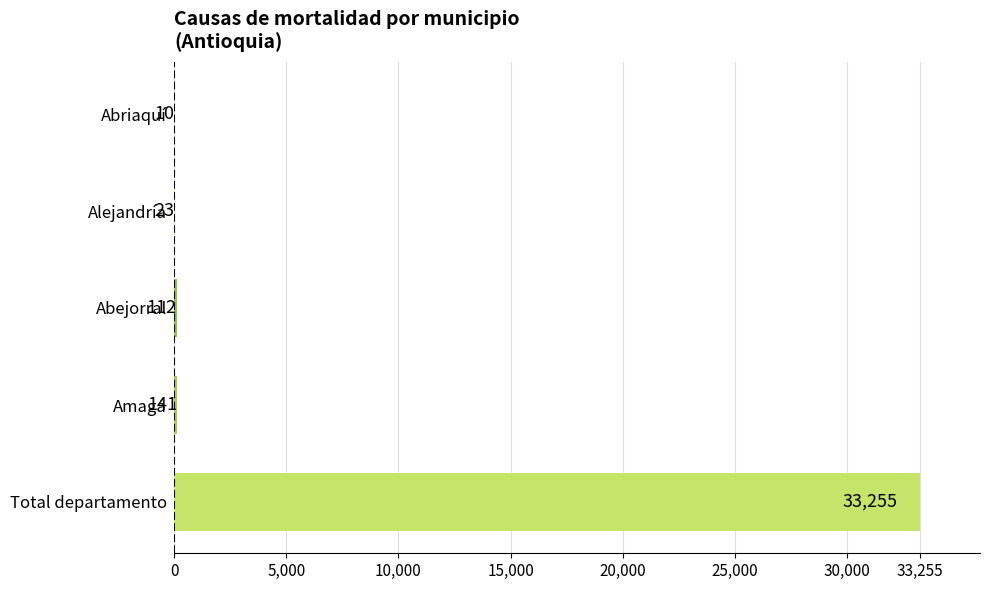

How many series are shown in this chart?

1